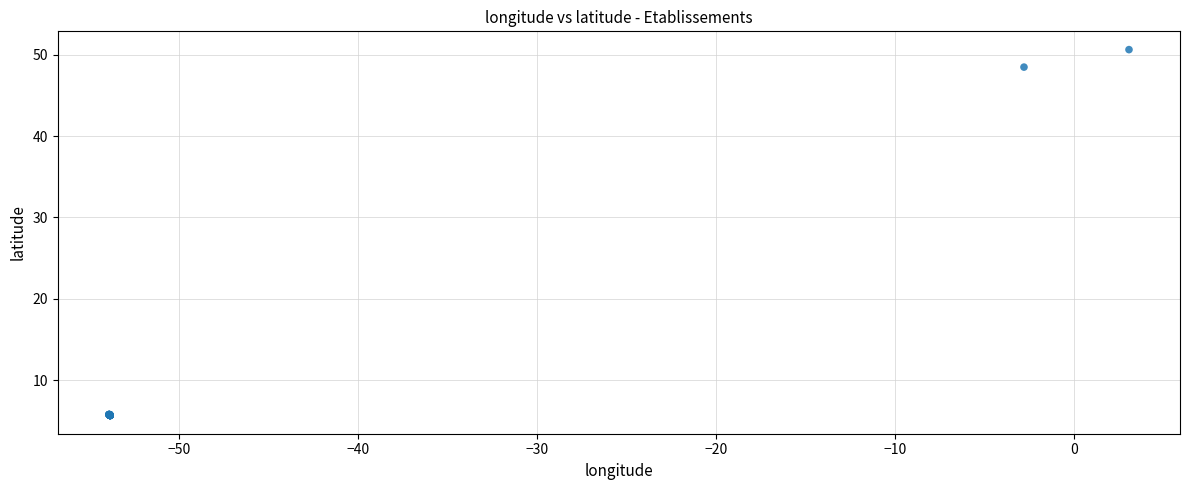

What Y value in the scatter plot is closest to 28?

48.5